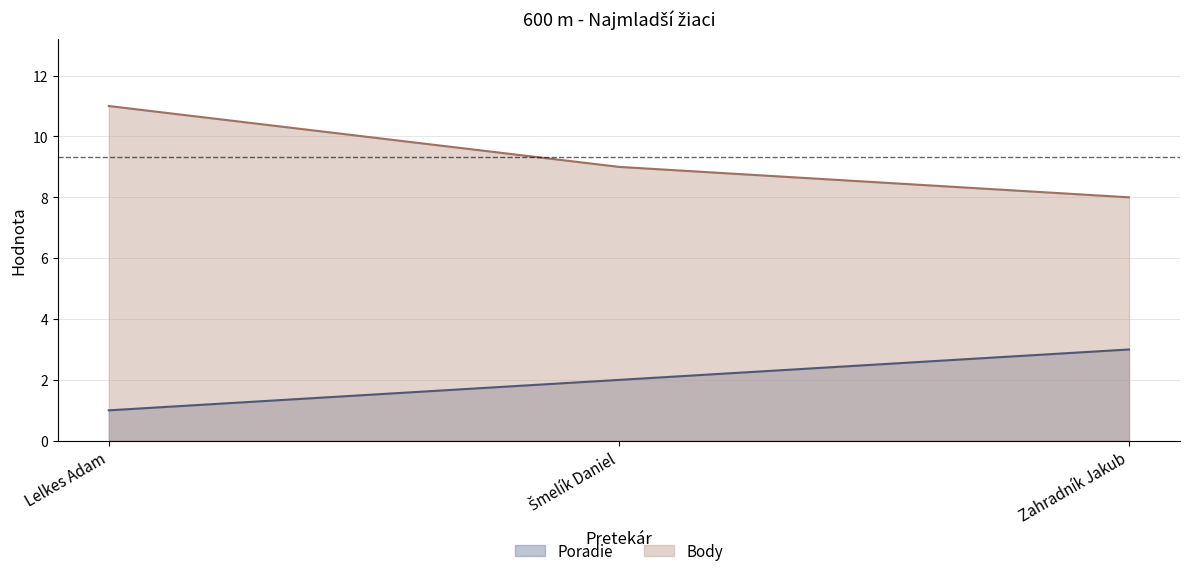

What are all the series names shown in the legend?

Poradie, Body